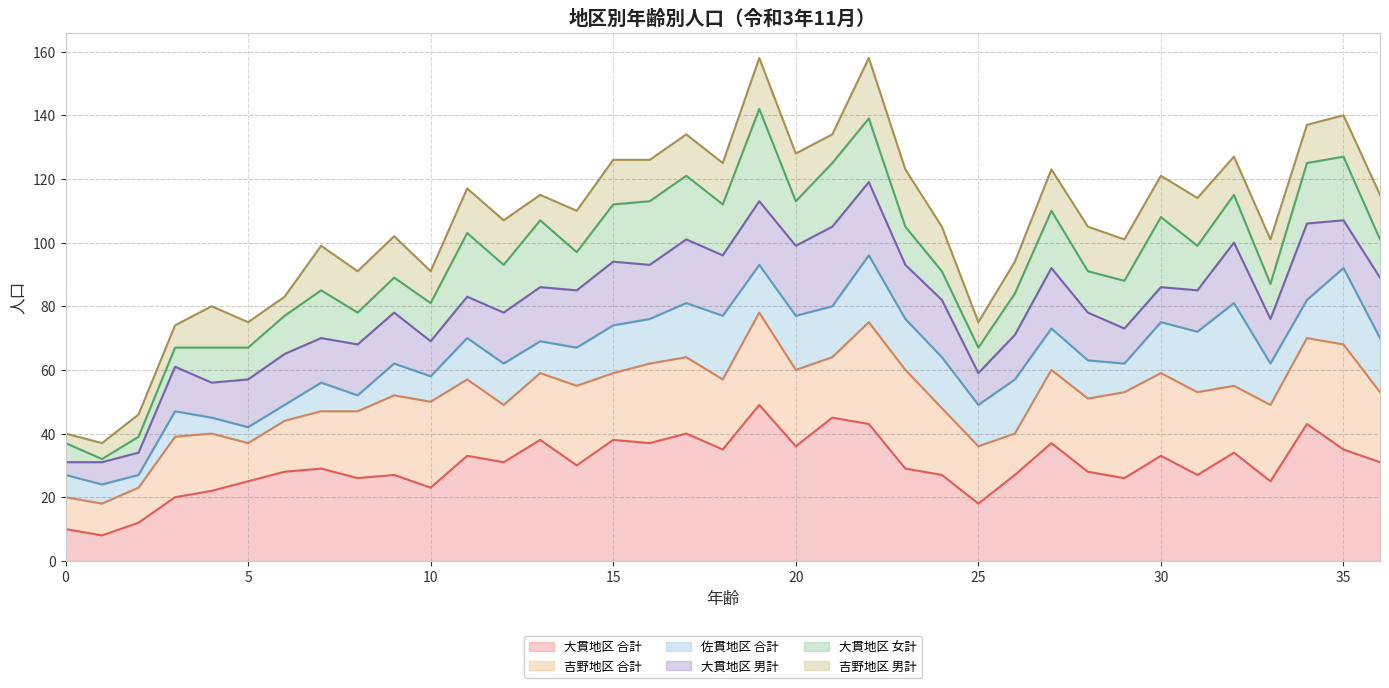

List the series in order of their peak value, highest first.

吉野地区 男計 (line), 大貫地区 女計 (line), 大貫地区 男計 (line), 佐貫地区 合計 (line), 吉野地区 合計 (line), 大貫地区 合計 (line)